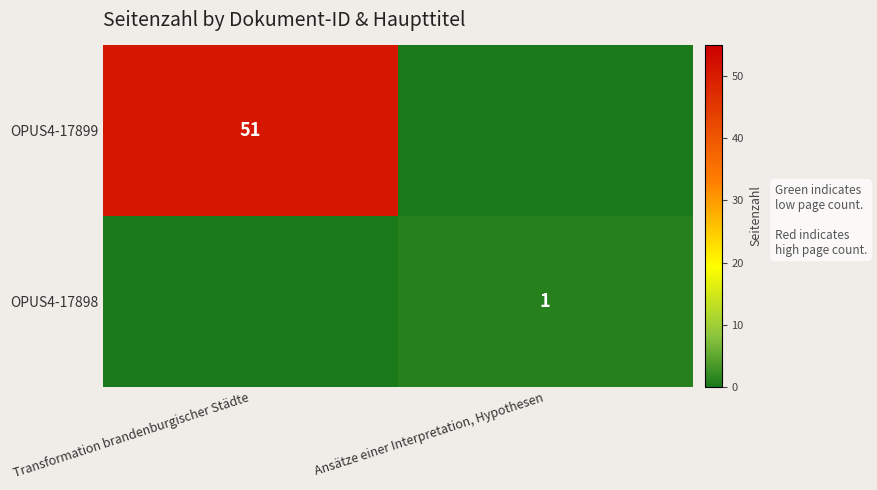

What is the greatest value displayed?

51